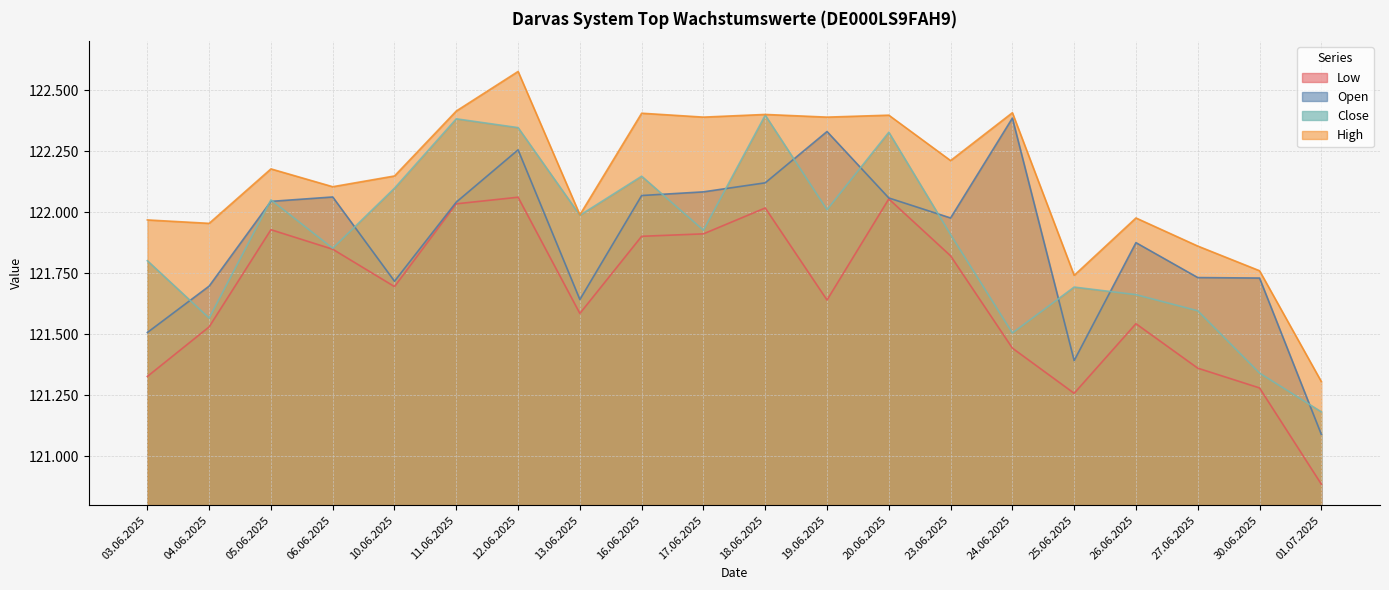

Which category has the lowest value in the Close series?

01.07.2025